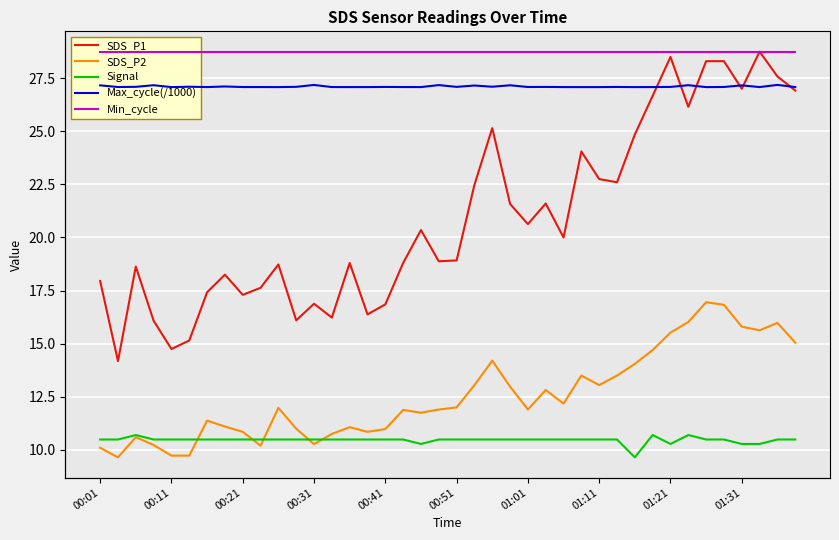

Which category has the lowest value in the Max_cycle(/1000) series?

34